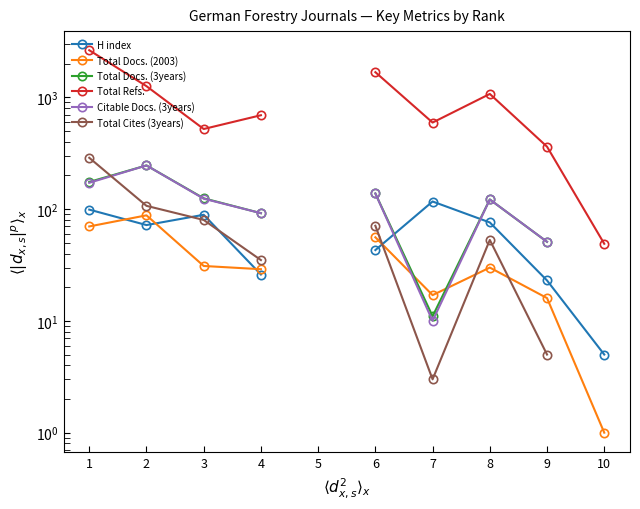

What is the lowest value of the H index series?

5.0